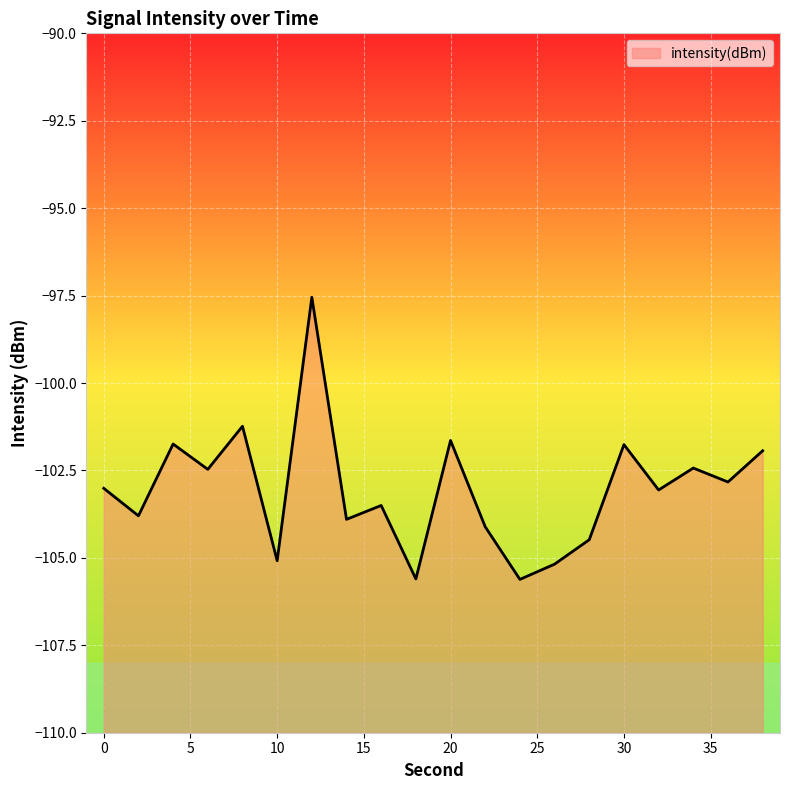

What is the value of the 8th point from the left?

-103.9